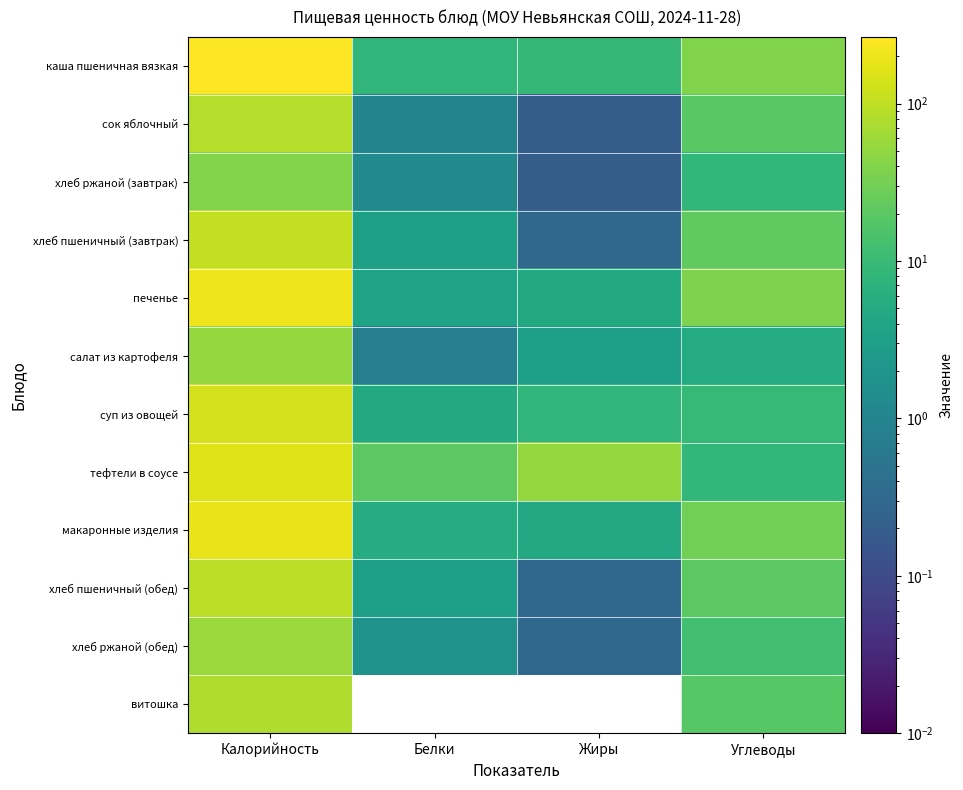

Count the number of categories in the chart.

4